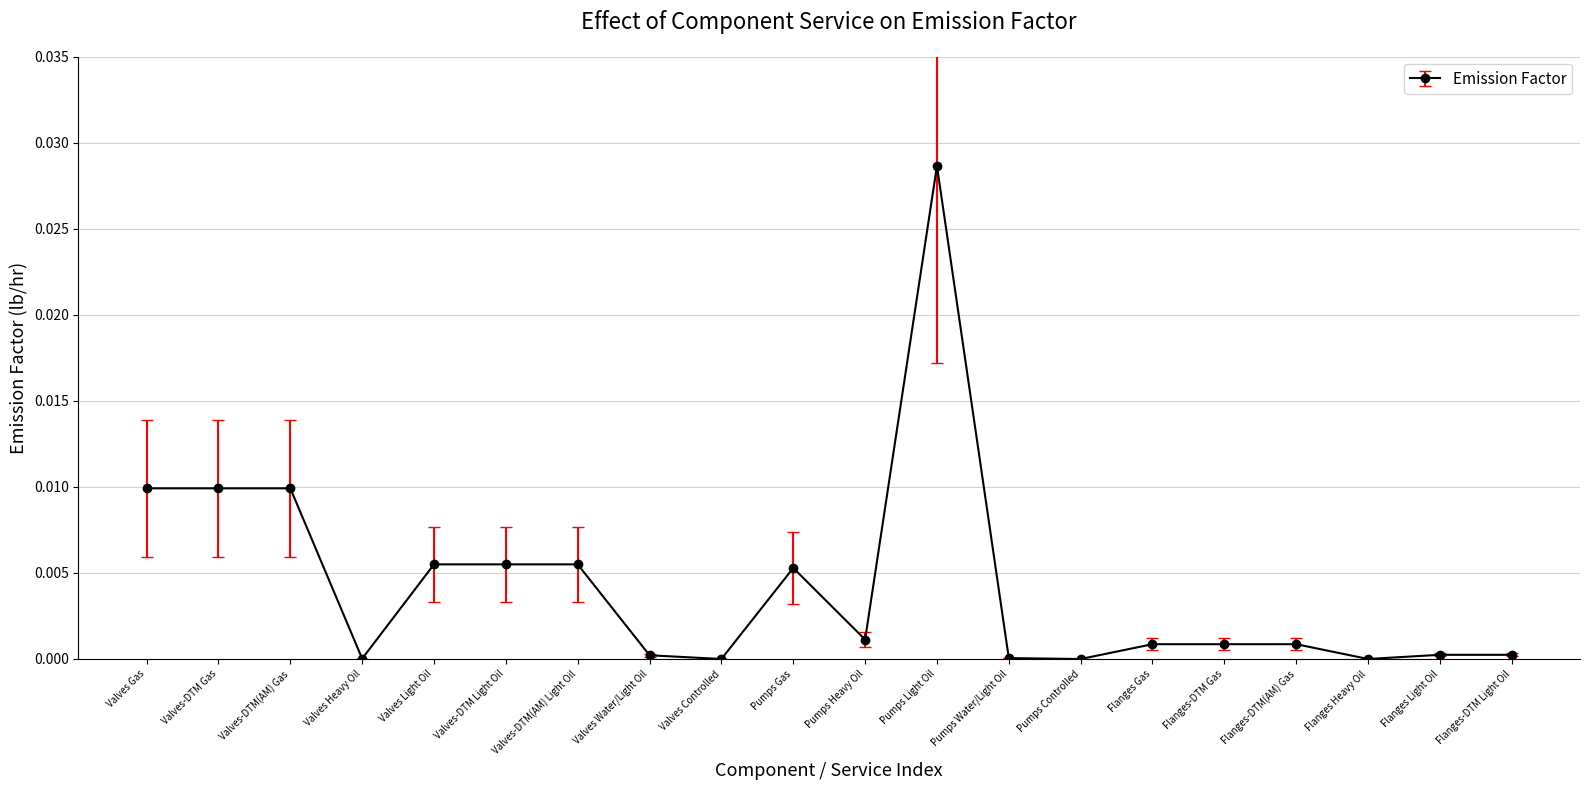

At which category does the chart reach its peak across all series?

Pumps Light Oil